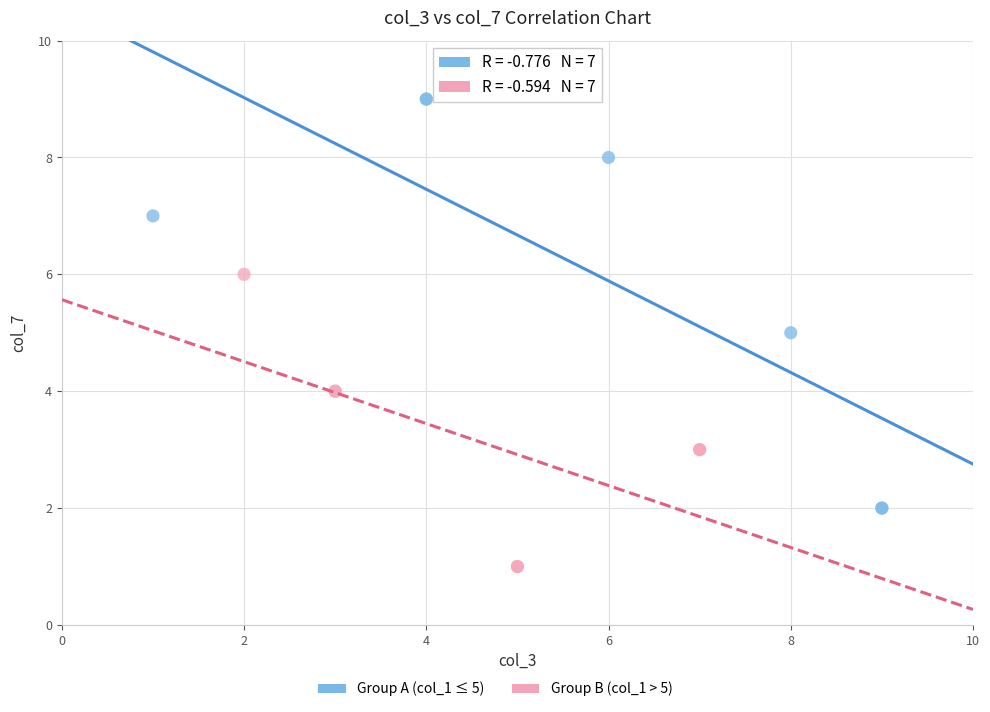

Which series contains the highest Y value?

Group A (col_1 ≤ 5)